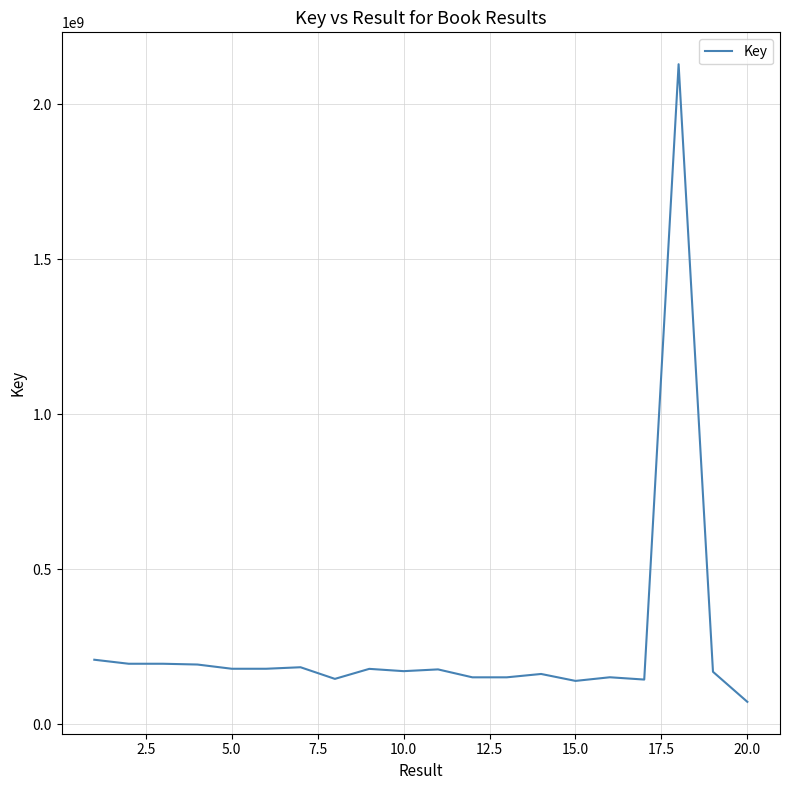

What is the difference between the maximum and minimum values?

2058076437